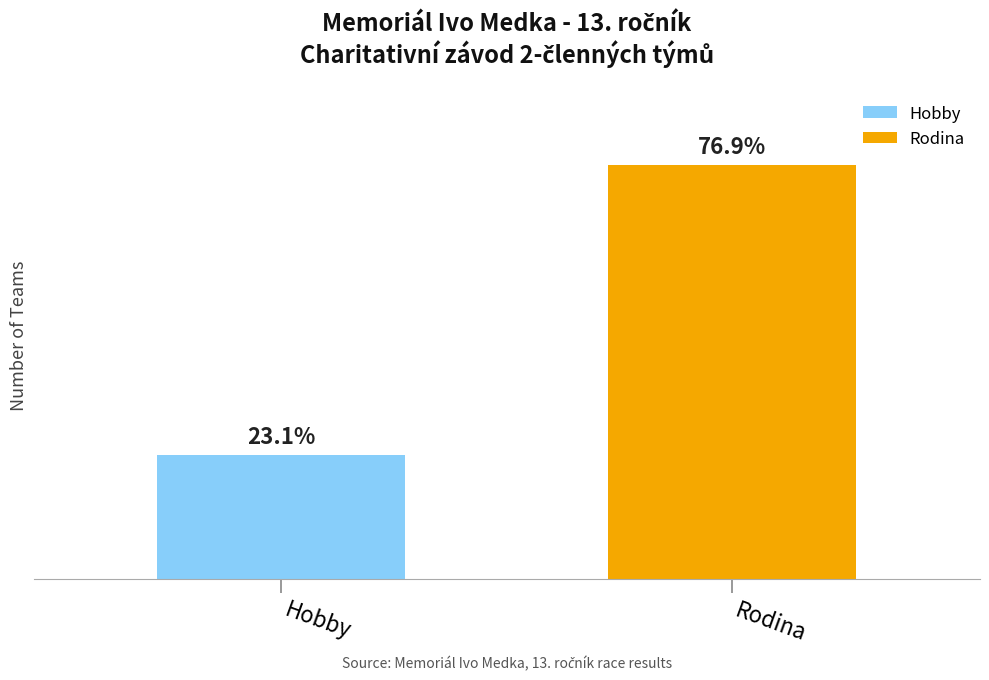

What is the difference between the maximum and minimum values in the Count series?

14